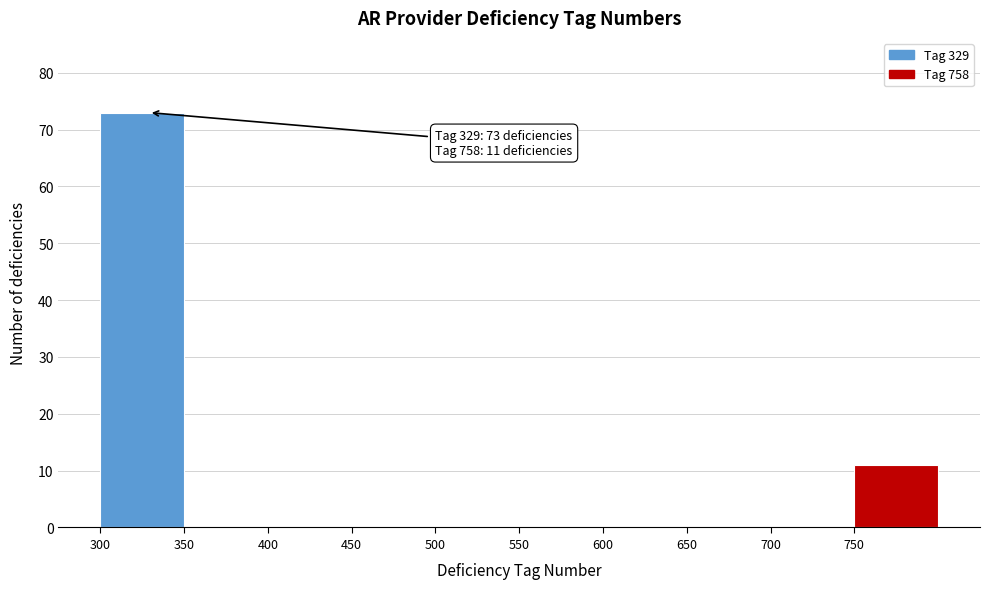

Which range on the x-axis has the tallest bar?

300 to 350